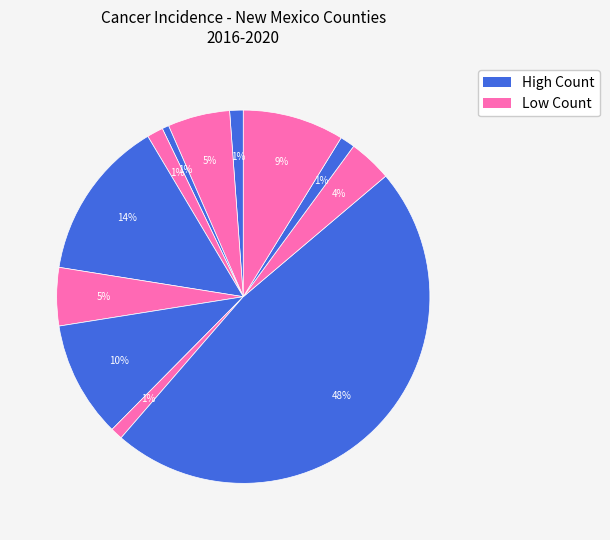

Does any single category account for the majority?

No